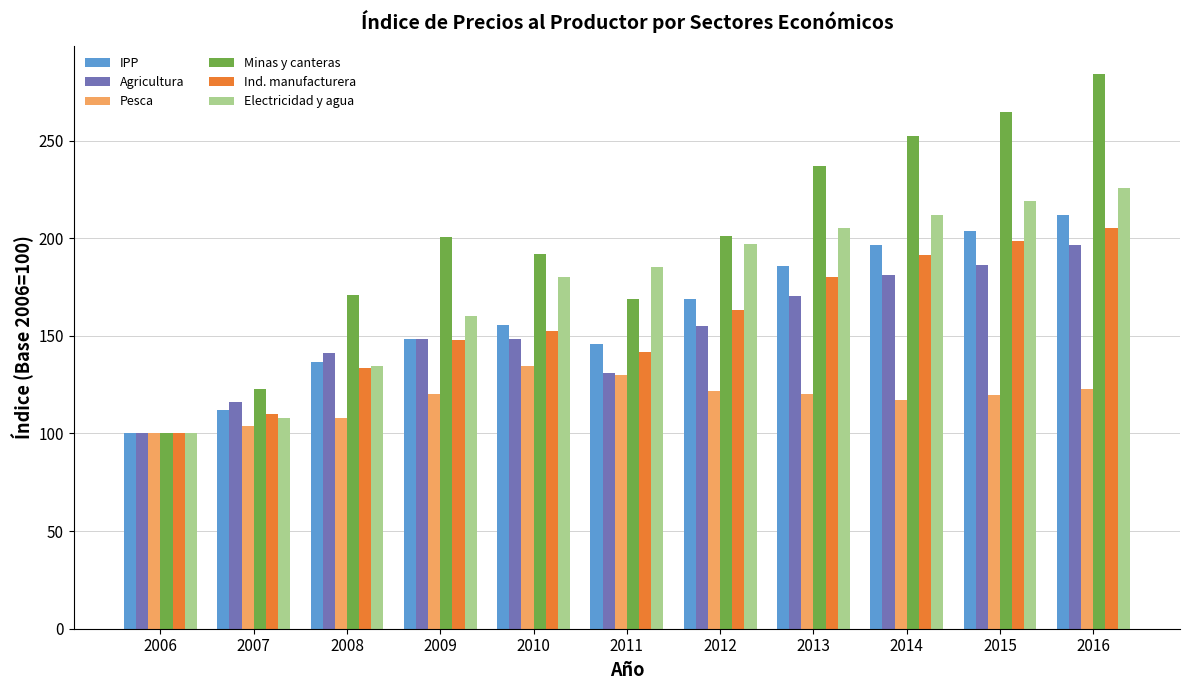

At which label does Electricidad y agua first exceed 185?

2011